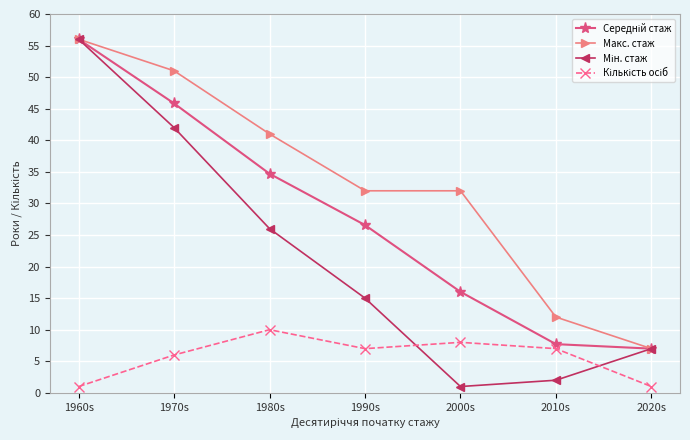

What is the difference between the highest and lowest values at 2000s?

31.0